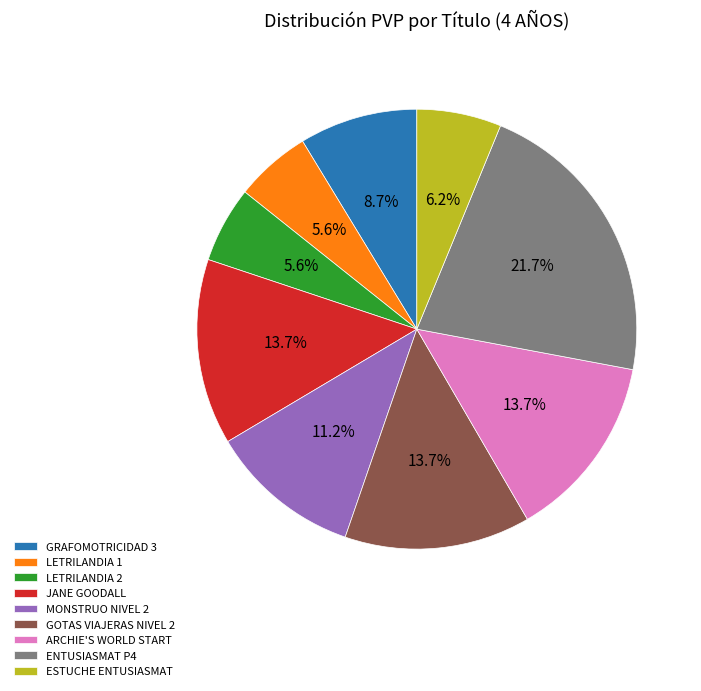

Which slice is the largest?

ENTUSIASMAT P4